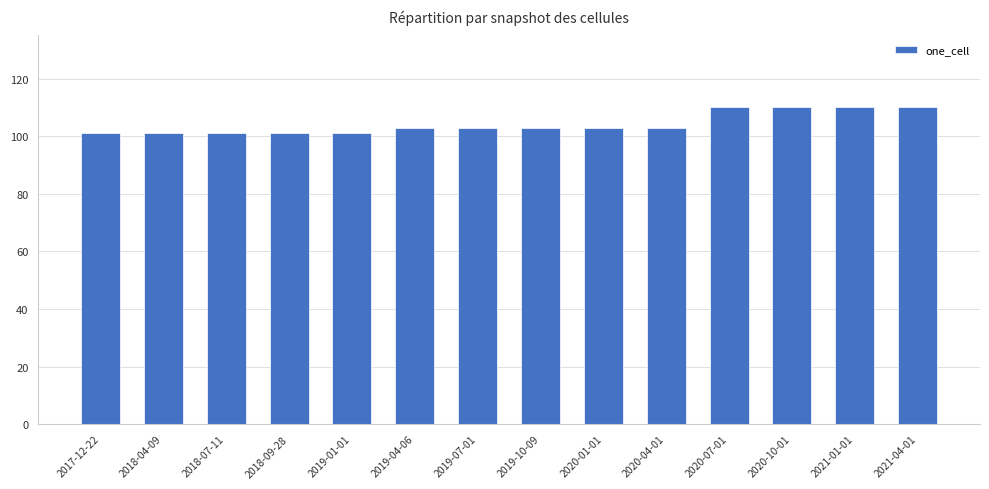

What is the greatest value displayed?

110